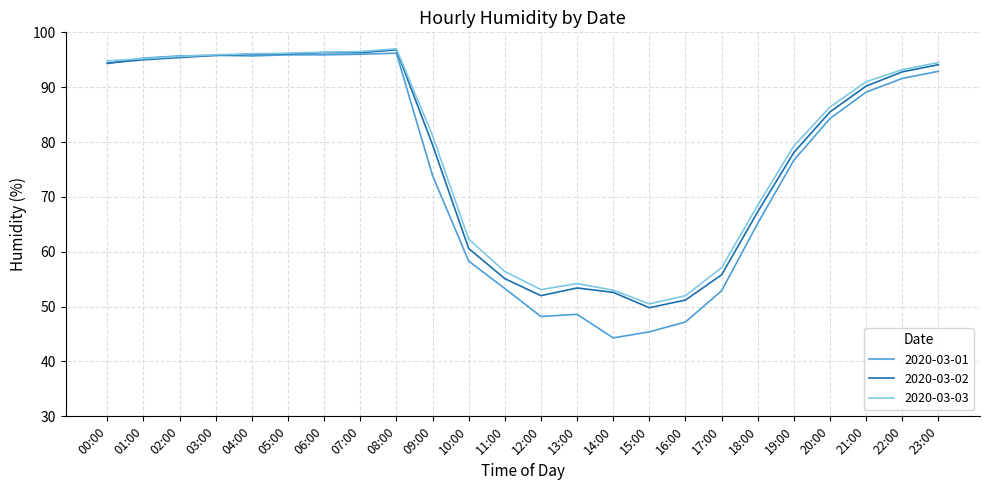

Which series has the largest range (max minus min)?

2020-03-01